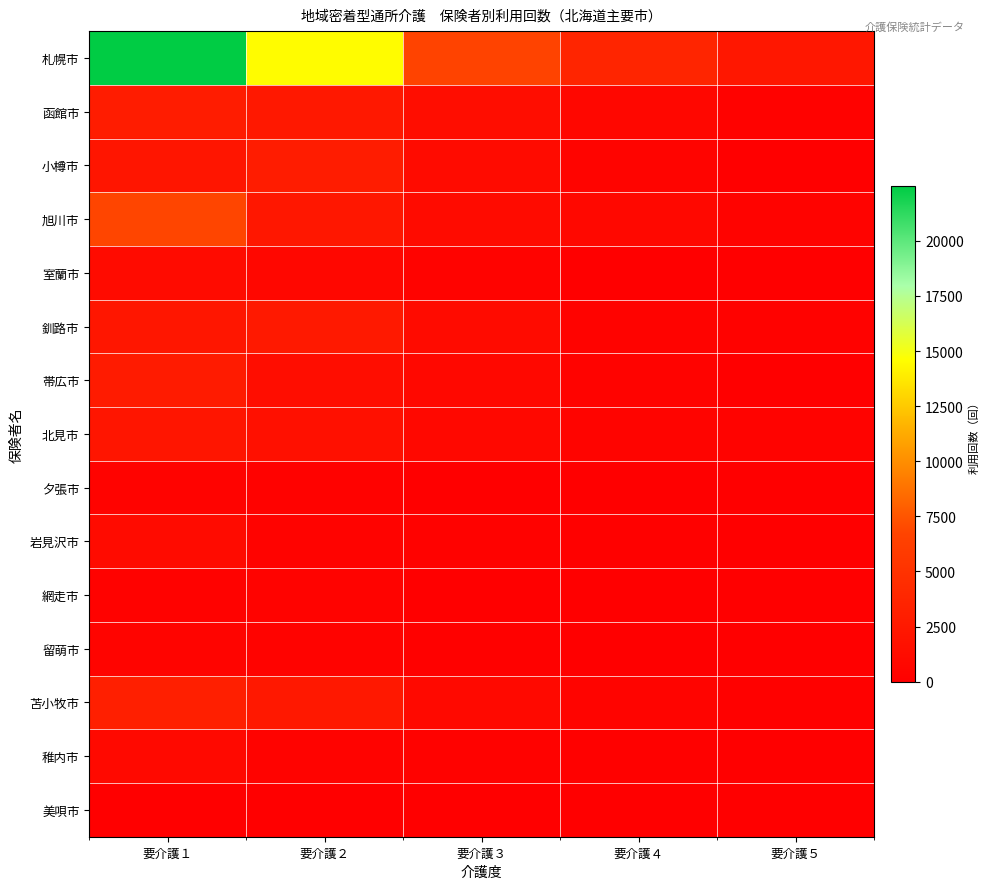

Which label corresponds to the smallest value in the chart?

要介護５